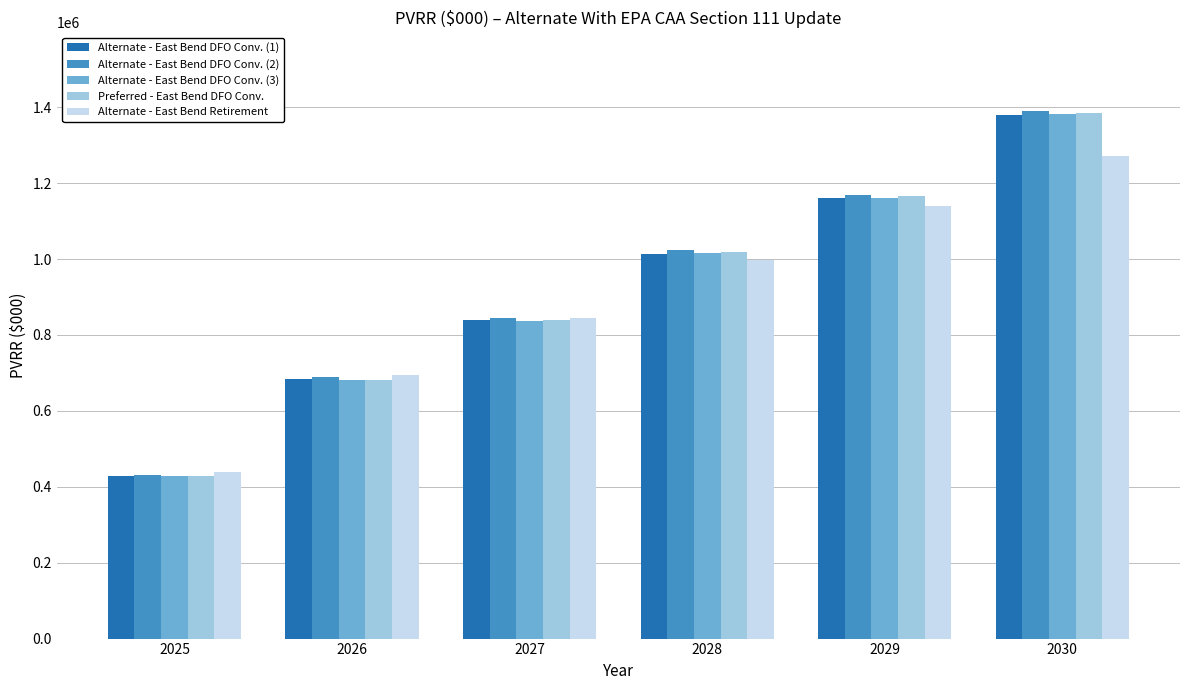

Rank the categories by Alternate - East Bend DFO Conv. (2) value from lowest to highest.

2025, 2026, 2027, 2028, 2029, 2030